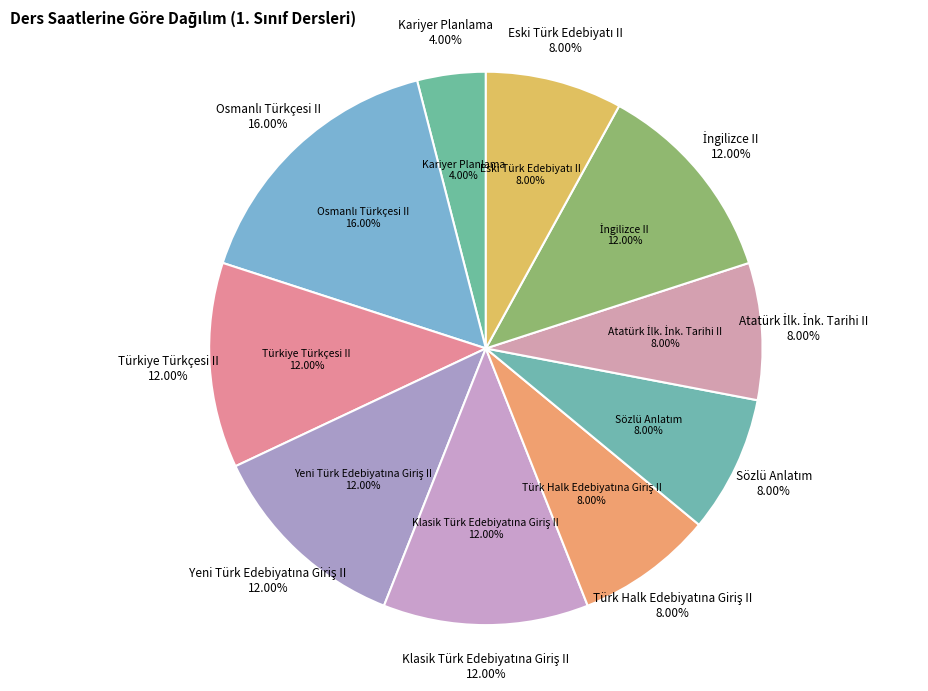

What is the ratio of the value at Klasik Türk Edebiyatına Giriş II to the value at Kariyer Planlama?

3.0